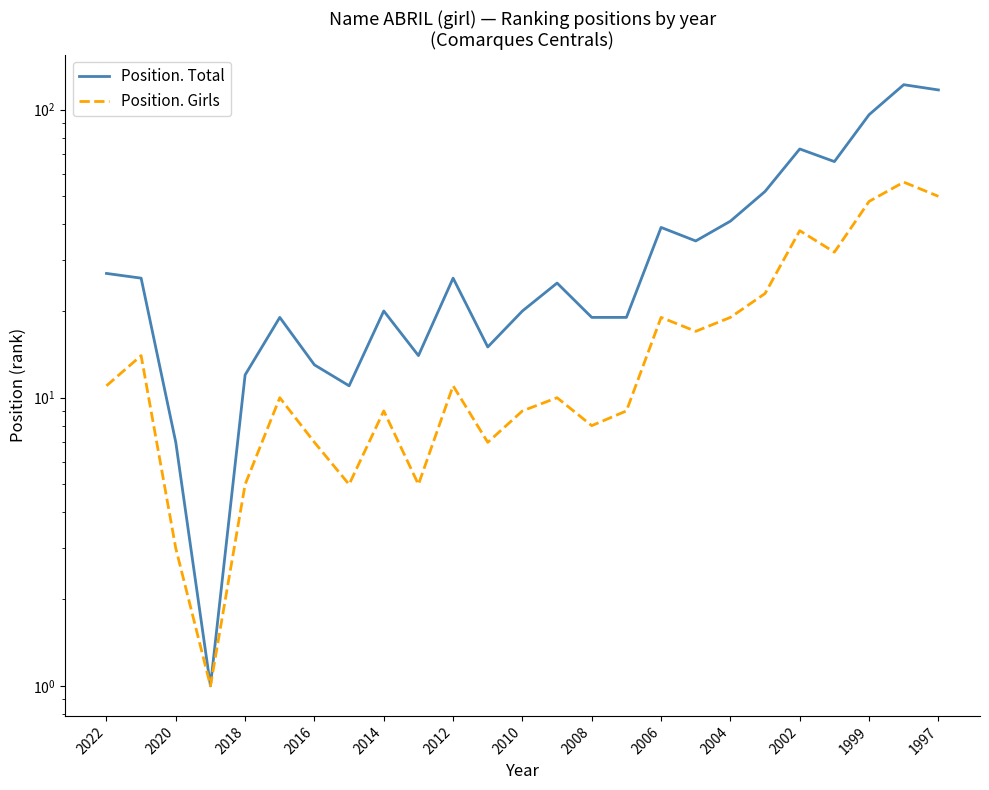

What is the sum of all Position. Total values?

915